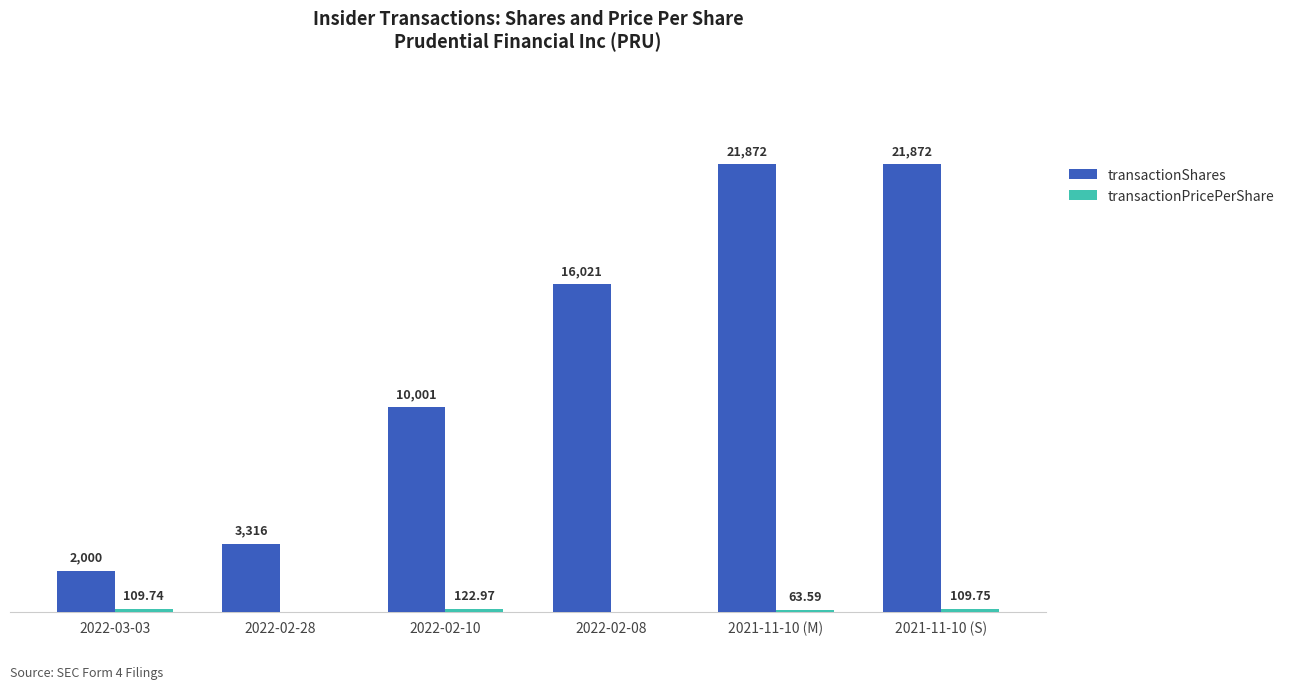

Between 2022-03-03 and 2021-11-10 (M), which series saw the biggest shift?

transactionShares